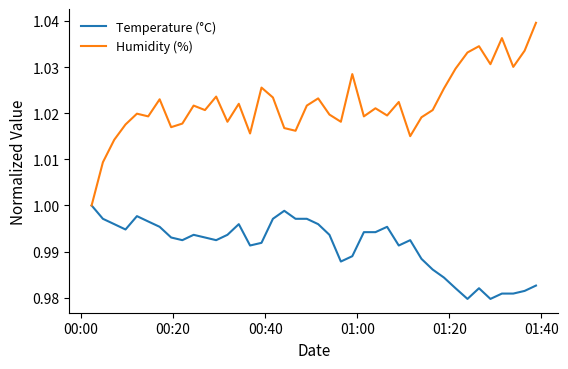

Which series has the largest range (max minus min)?

Humidity (%)